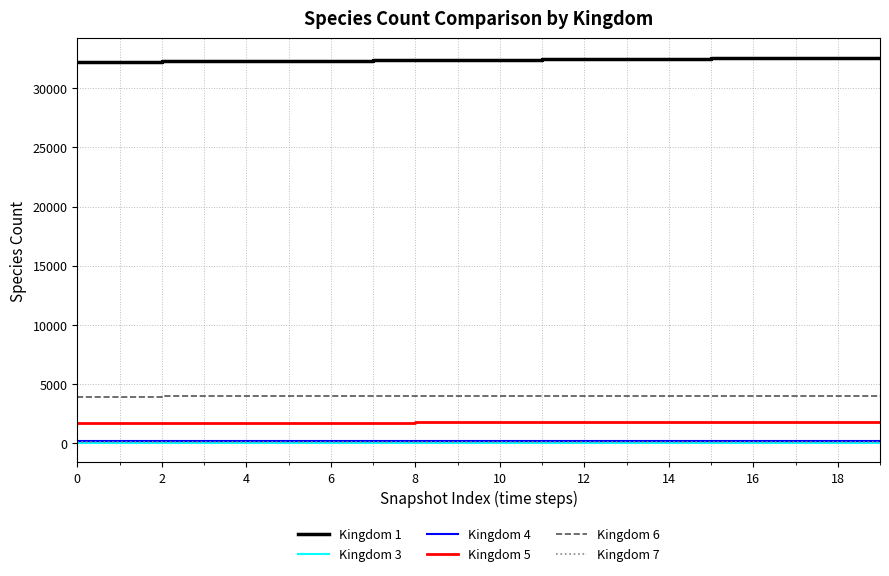

Which series has the largest total across all categories?

Kingdom 1